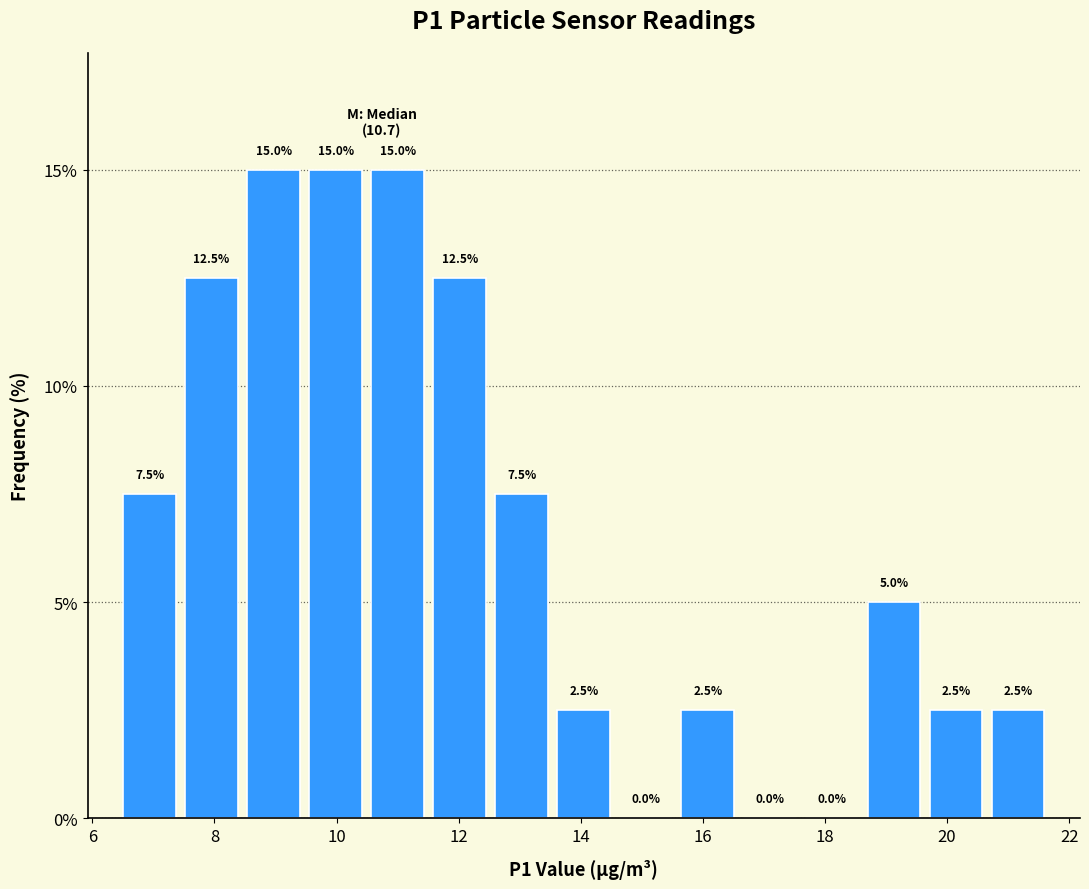

Reading left to right, list every bar in this chart as the range it spans on the x-axis followed by its height. The bar edges are not printed on the chart, so give them approximately, as read against the axis.

6.4 to 7.4: 7.5
7.4 to 8.4: 12.5
8.4 to 9.4: 15.0
9.4 to 10.4: 15.0
10.4 to 11.6: 15.0
11.6 to 12.6: 12.5
12.6 to 13.6: 7.5
13.6 to 14.6: 2.5
14.6 to 15.6: 0.0
15.6 to 16.6: 2.5
16.6 to 17.6: 0.0
17.6 to 18.6: 0.0
18.6 to 19.6: 5.0
19.6 to 20.6: 2.5
20.6 to 21.6: 2.5